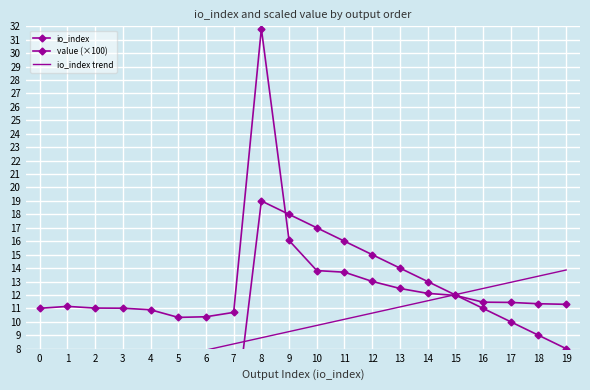

Where do io_index trend and value (×100) first cross each other?

14 and 15